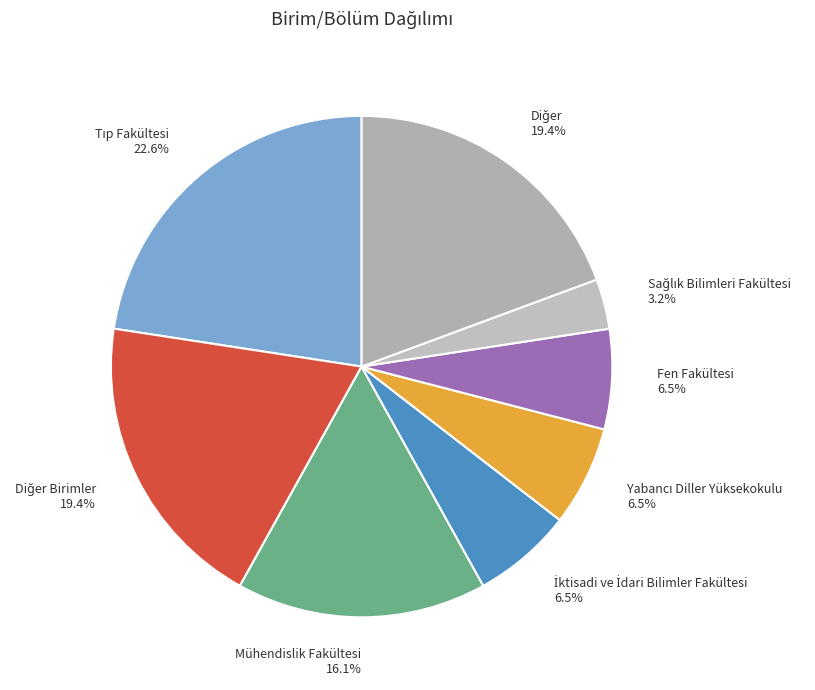

Is there any slice that represents more than half of the pie?

No